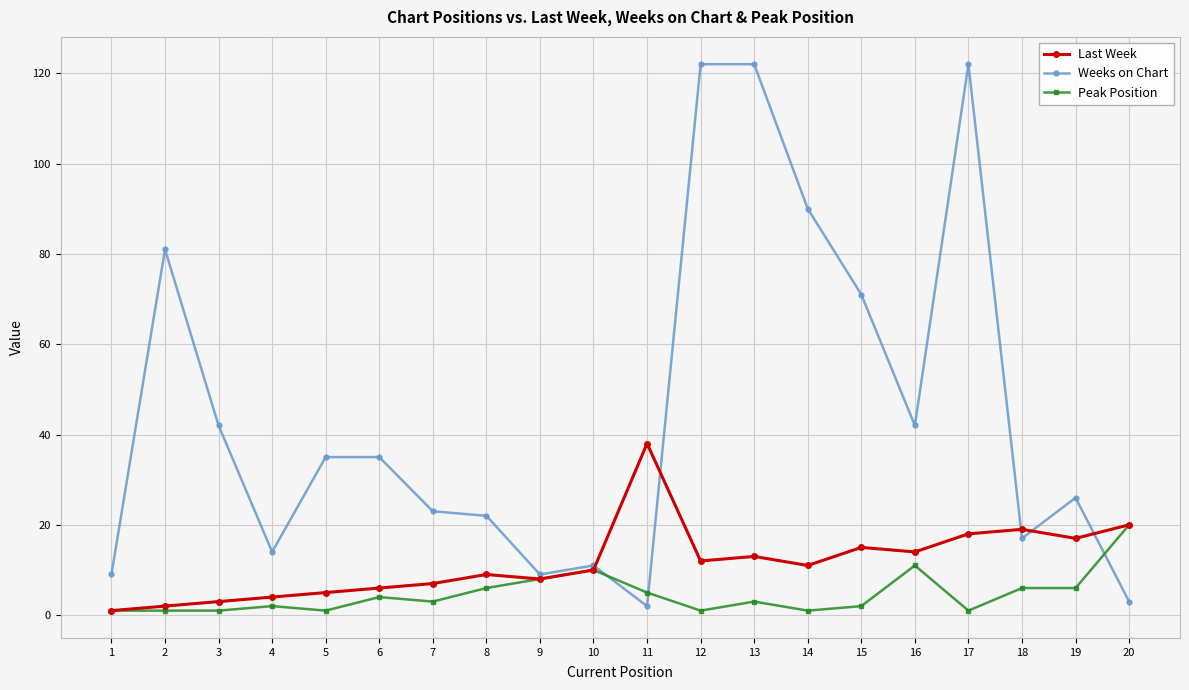

What is the maximum value for Weeks on Chart?

122